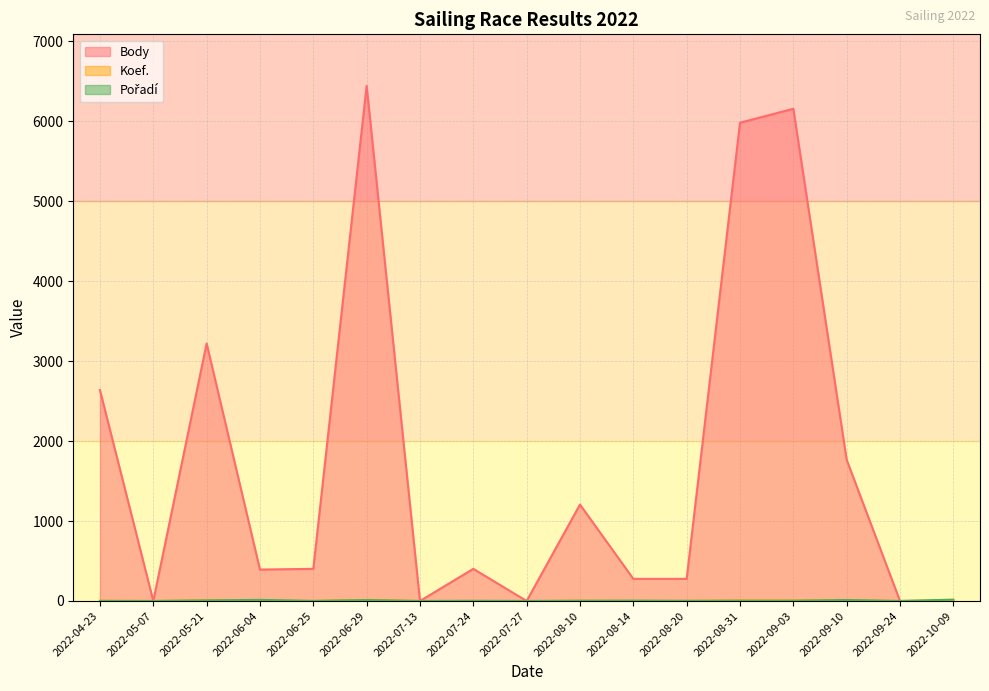

How many data points in Body are above 402?

7